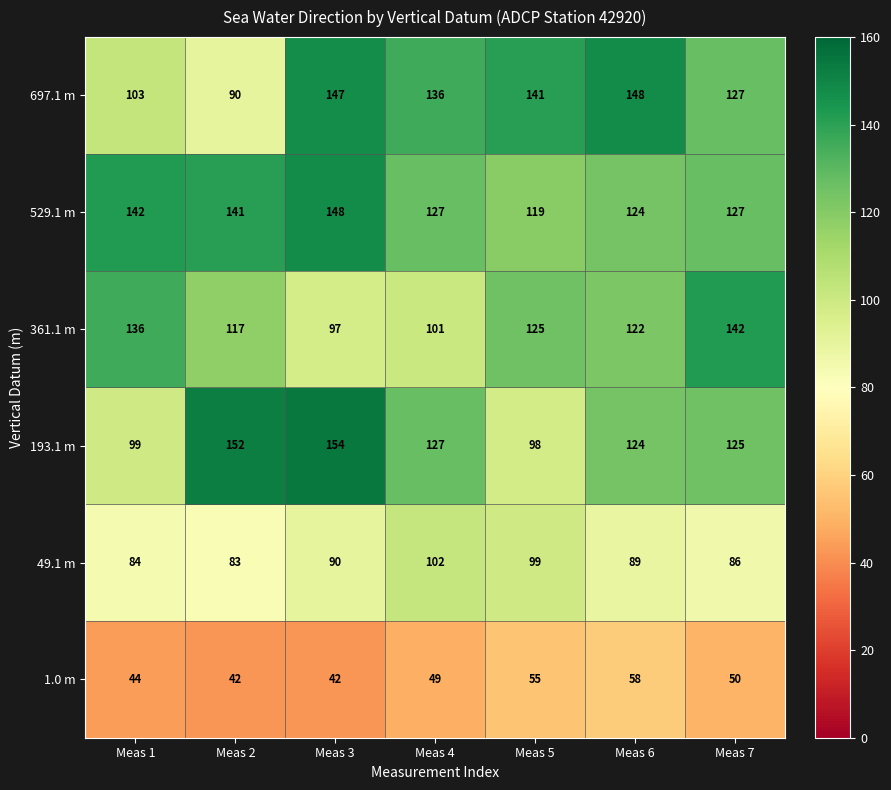

Rank the series at Meas 1 from lowest to highest value.

1.0 m, 49.1 m, 193.1 m, 697.1 m, 361.1 m, 529.1 m